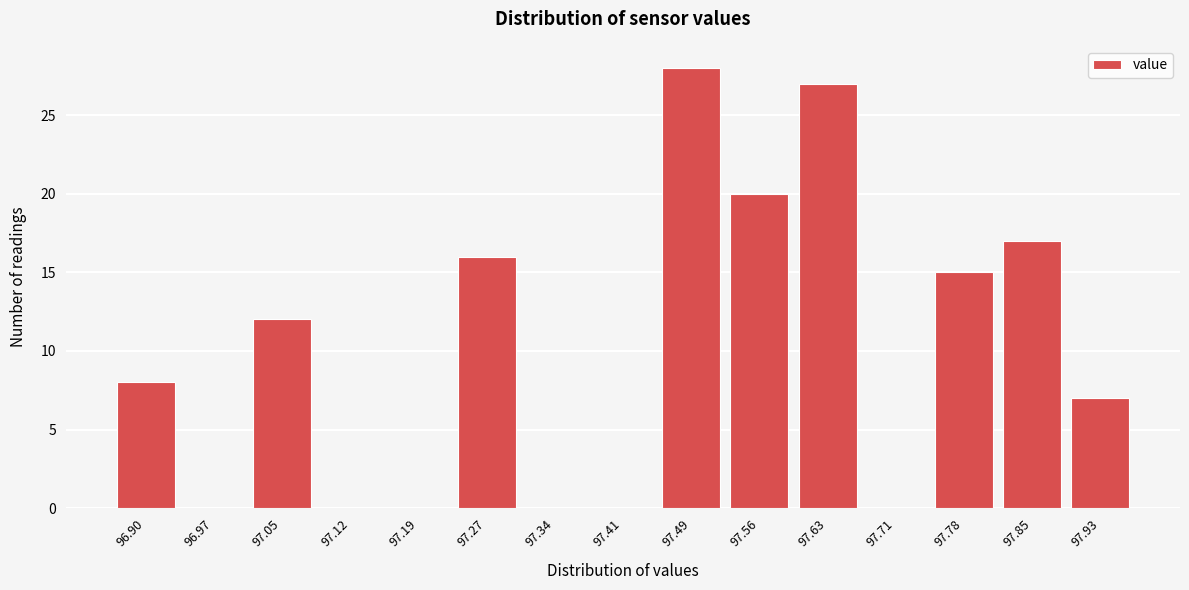

Reading left to right, what are all the values shown in this chart?

96.90=8	96.97=0	97.05=12	97.12=0	97.19=0	97.27=16	97.34=0	97.41=0	97.49=28	97.56=20	97.63=27	97.71=0	97.78=15	97.85=17	97.93=7